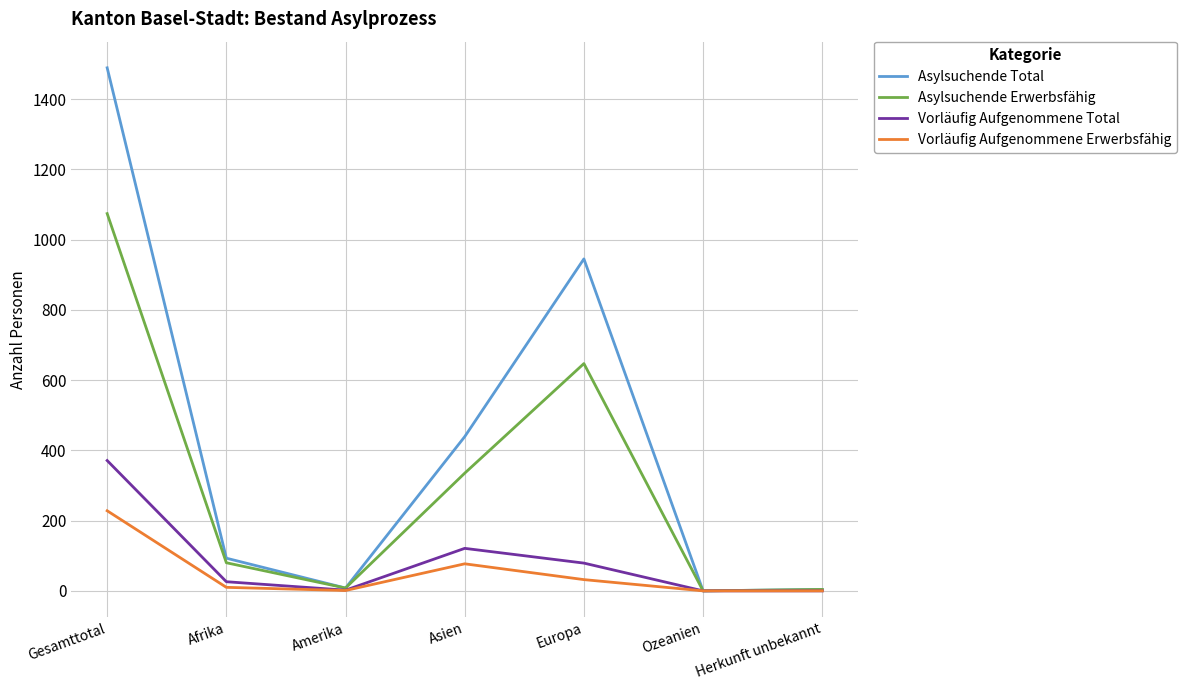

Which series has the widest spread of values?

Asylsuchende Total